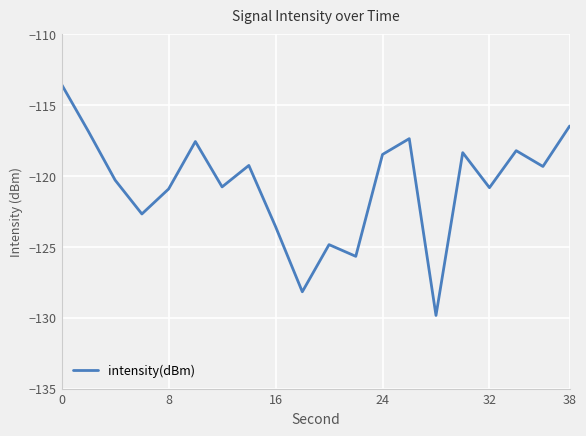

What is the maximum value shown in the chart?

-113.6